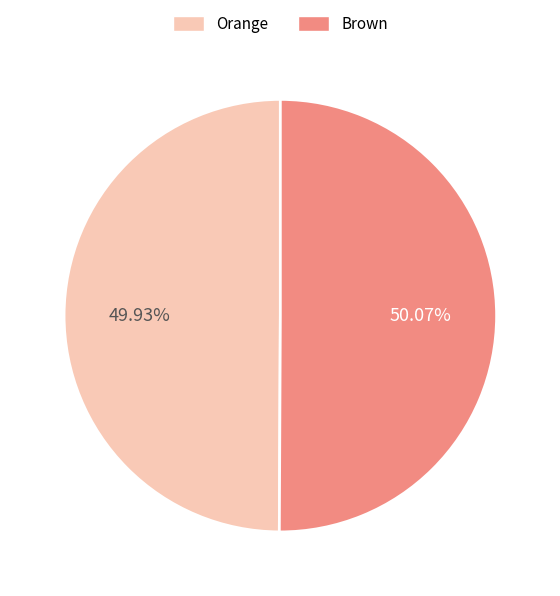

Is there a majority slice in this chart?

Yes